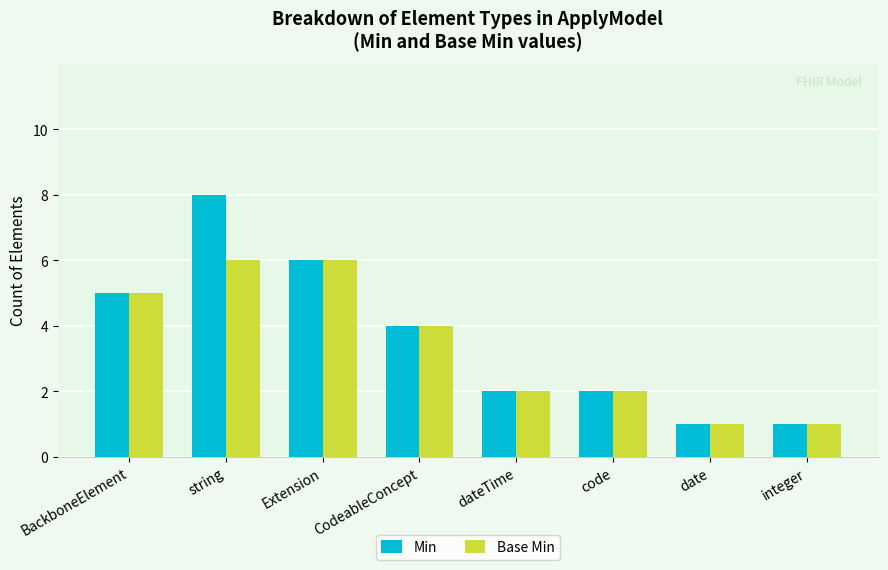

Reading left to right, list all the values displayed in this chart.

Min: BackboneElement=5	string=8	Extension=6	CodeableConcept=4	dateTime=2	code=2	date=1	integer=1
Base Min: BackboneElement=5	string=6	Extension=6	CodeableConcept=4	dateTime=2	code=2	date=1	integer=1